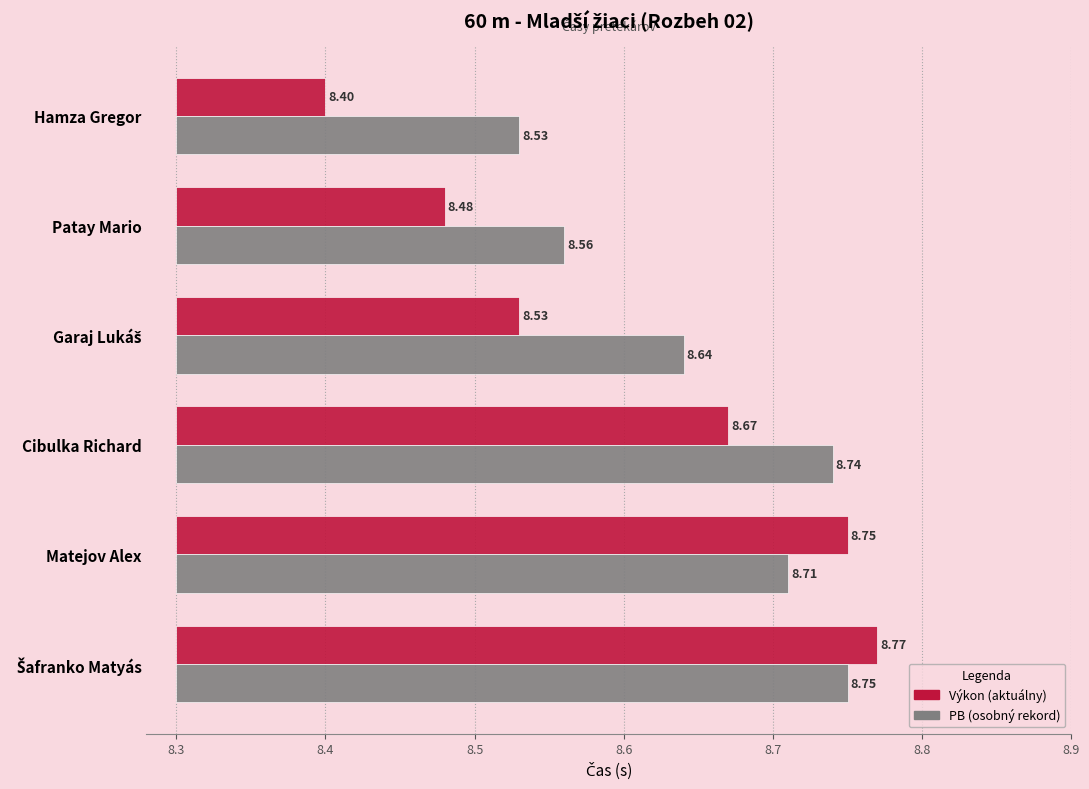

Between Patay Mario and Šafranko Matyás, which series saw the biggest shift?

Výkon